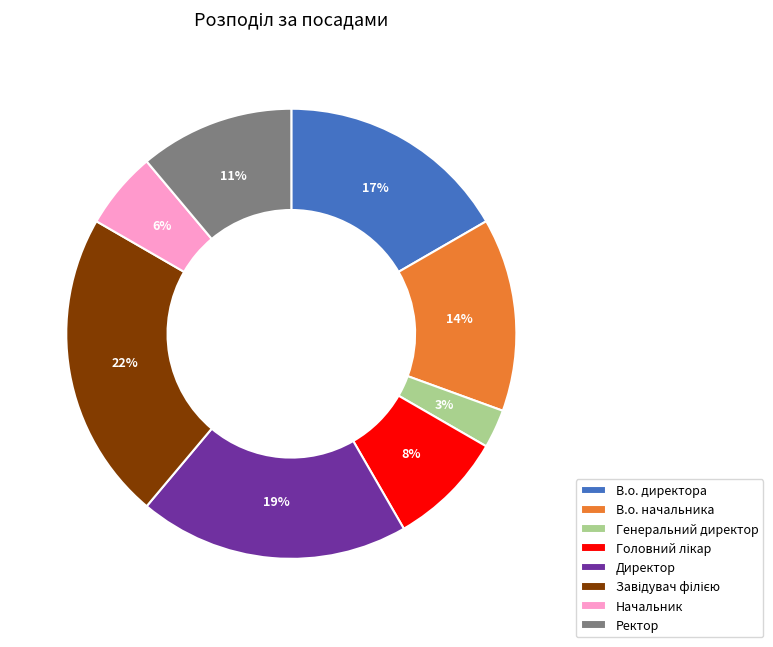

Is there any slice that represents more than half of the pie?

No